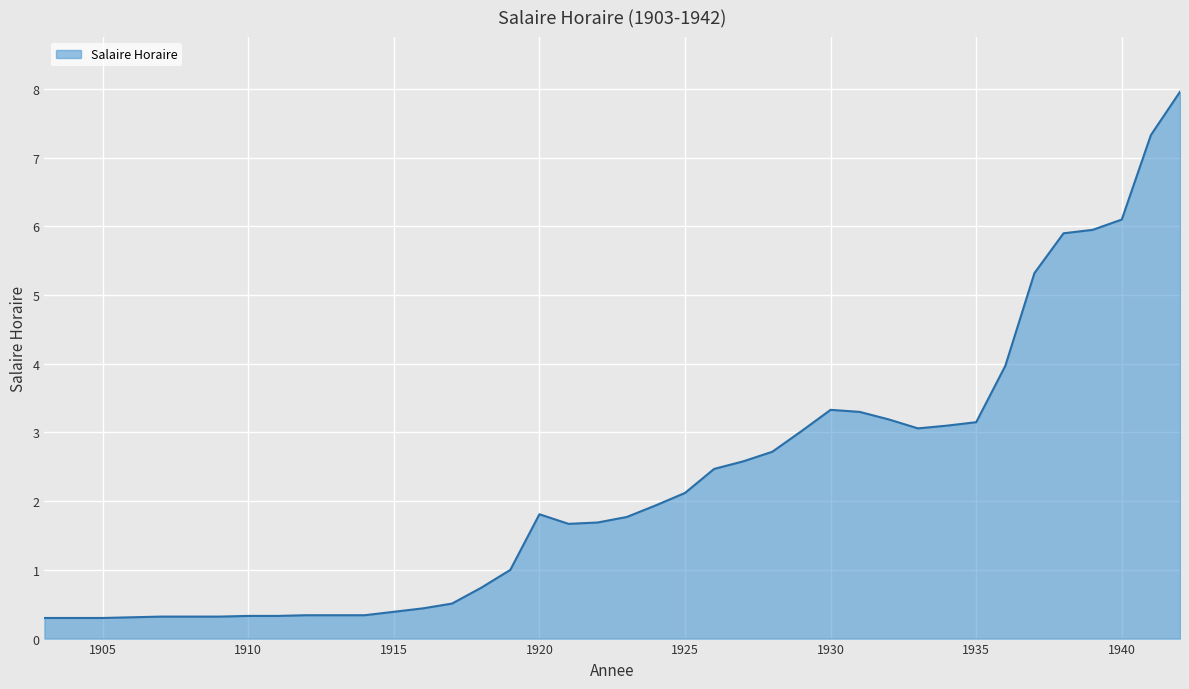

What is the greatest value displayed?

8.0